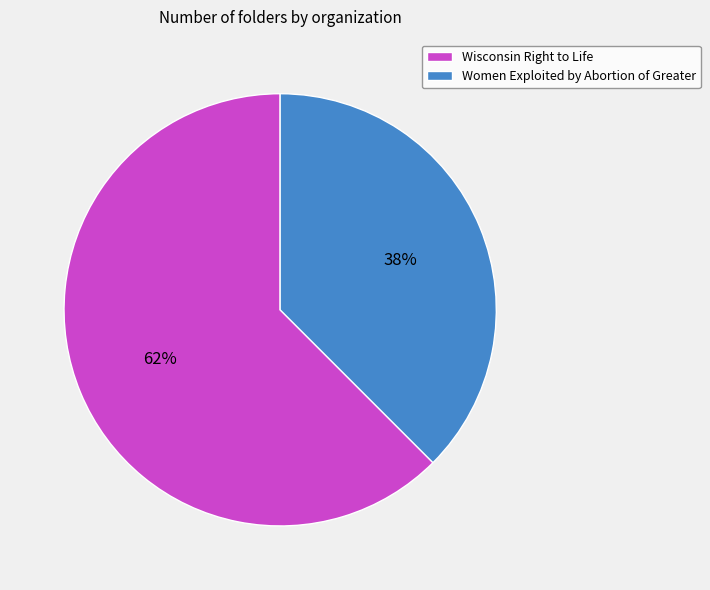

True or false: Women Exploited by Abortion of Greater accounts for 31% of the total.

False